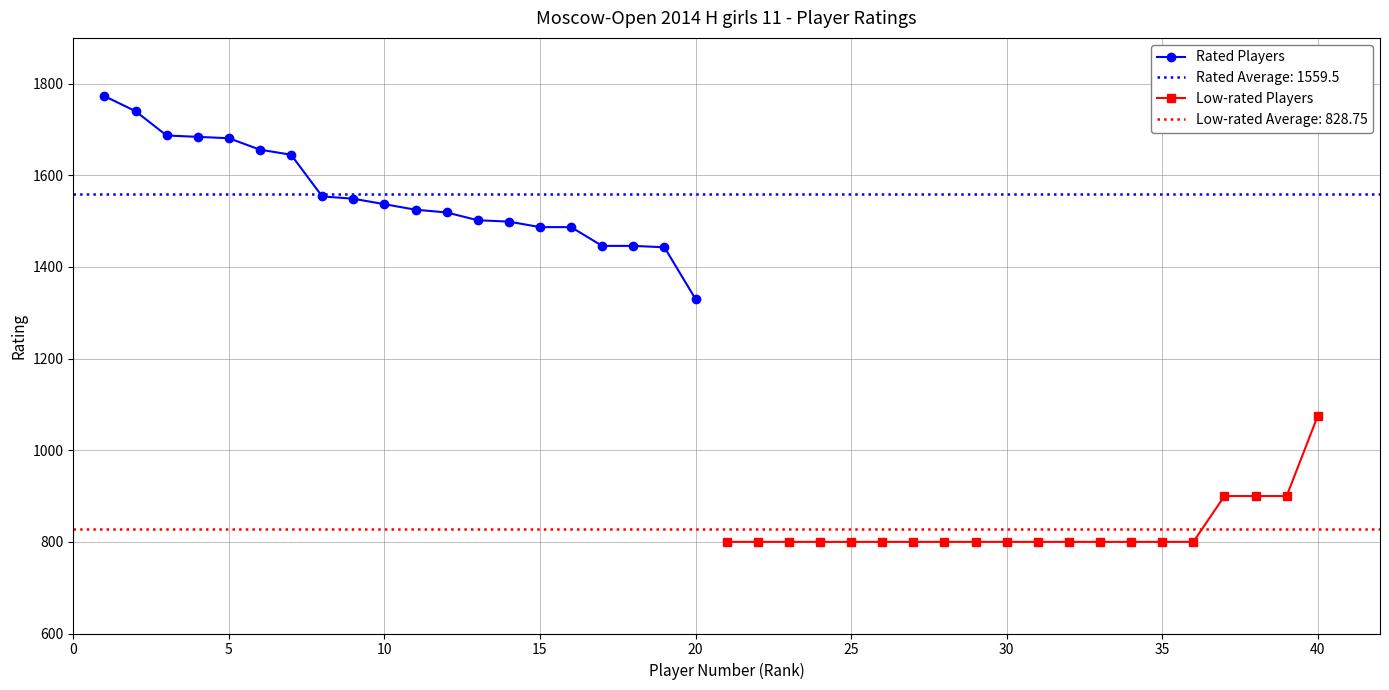

What is the lowest value of the Low-rated Players series?

800